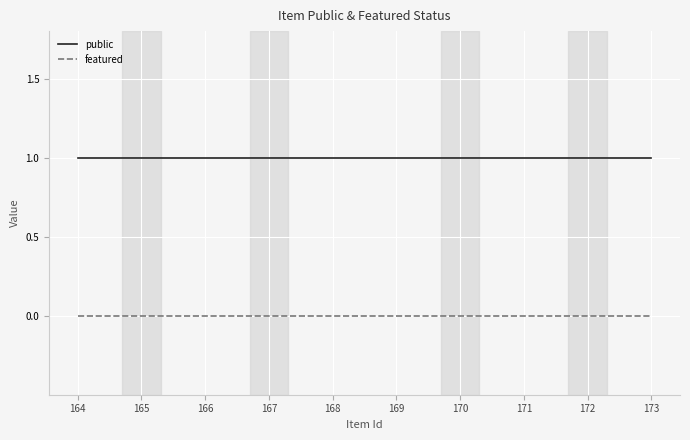

What is the sum of all public values?

10